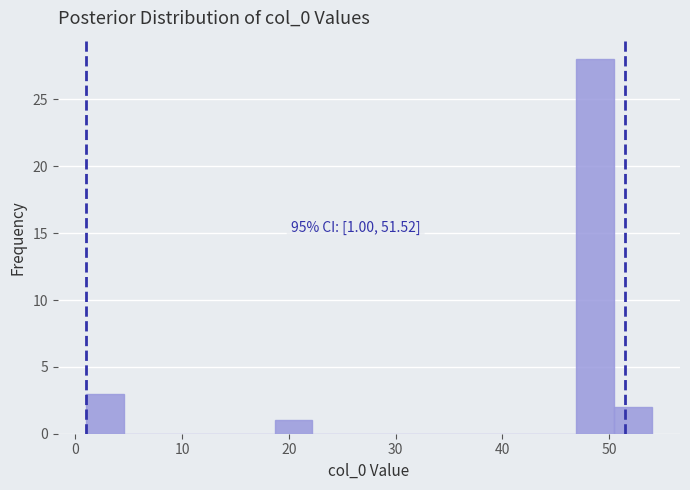

Read against the x-axis, roughly where is the centre of the tallest bar?

49